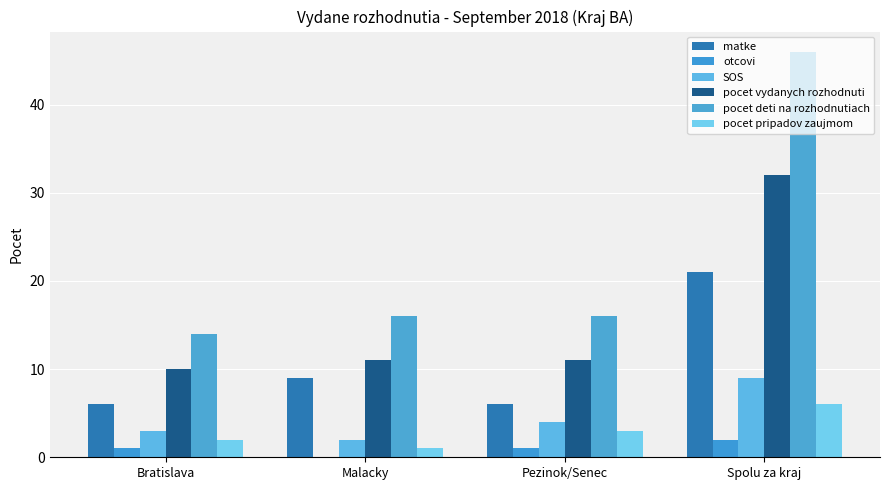

Reading right to left, transcribe all the data shown in this chart.

matke: Spolu za kraj=21	Pezinok/Senec=6	Malacky=9	Bratislava=6
otcovi: Spolu za kraj=2	Pezinok/Senec=1	Malacky=0	Bratislava=1
SOS: Spolu za kraj=9	Pezinok/Senec=4	Malacky=2	Bratislava=3
pocet vydanych rozhodnuti: Spolu za kraj=32	Pezinok/Senec=11	Malacky=11	Bratislava=10
pocet deti na rozhodnutiach: Spolu za kraj=46	Pezinok/Senec=16	Malacky=16	Bratislava=14
pocet pripadov zaujmom: Spolu za kraj=6	Pezinok/Senec=3	Malacky=1	Bratislava=2